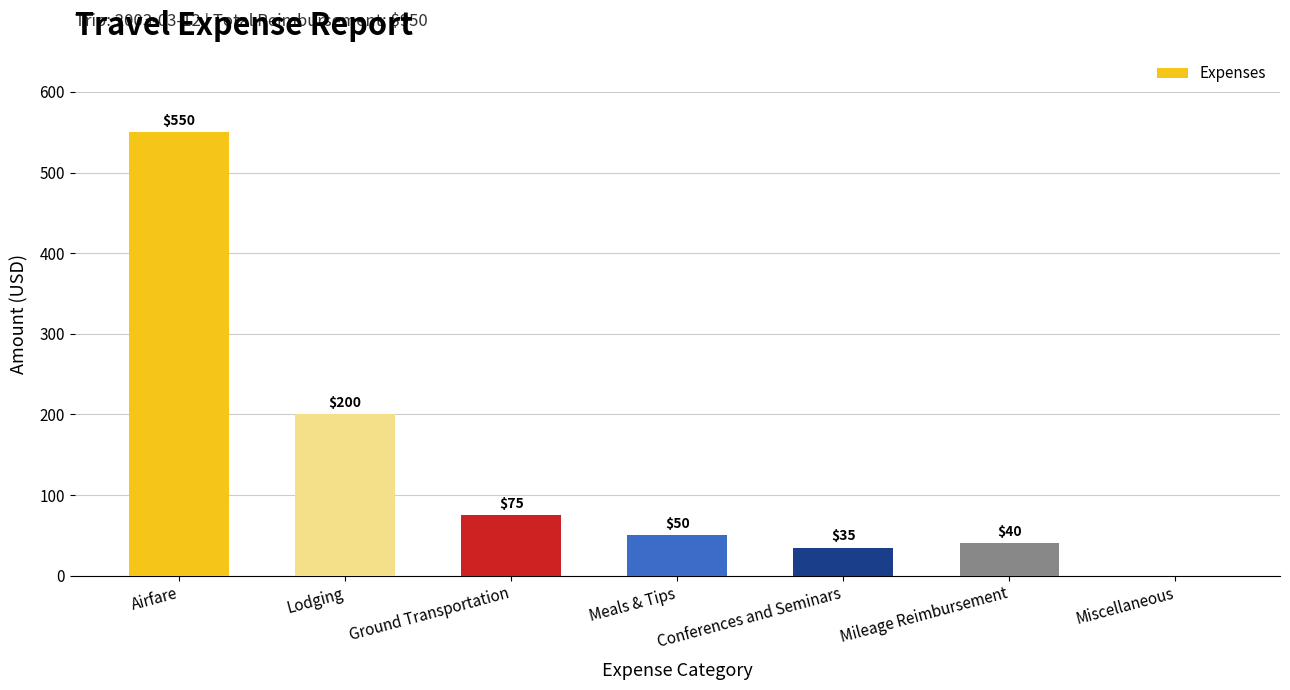

Between Mileage Reimbursement and Ground Transportation, which is larger?

Ground Transportation